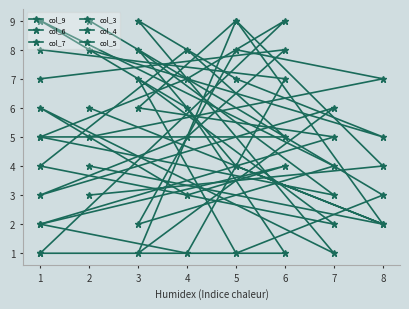

What is the lowest value of the col_4 series?

1